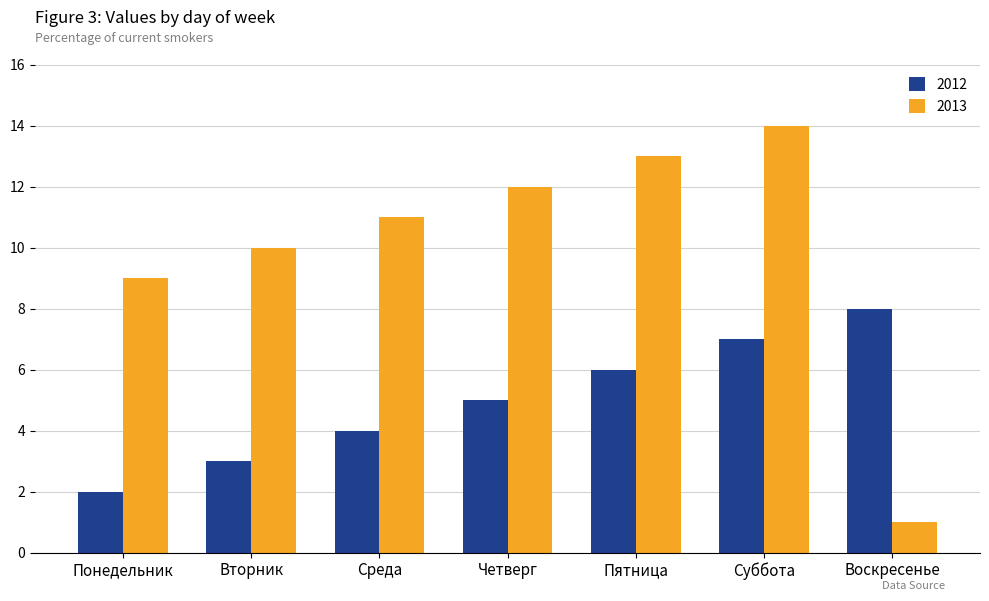

How many bars are there in total?

14